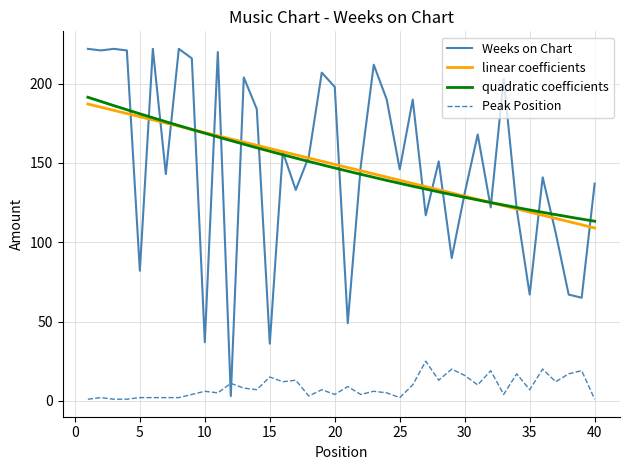

Is this an area chart (filled region under the line)?

No